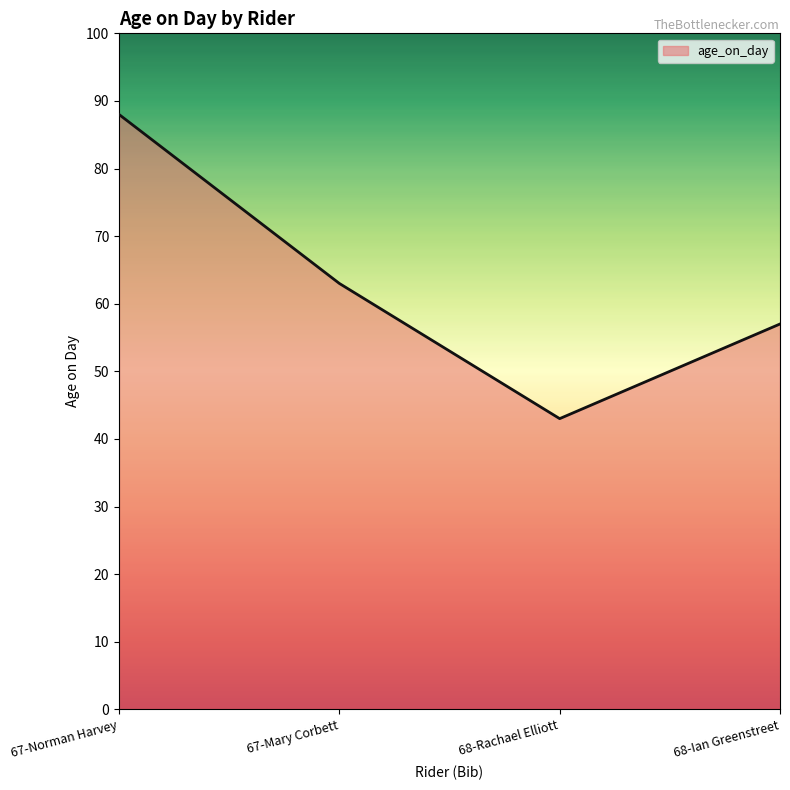

What is the minimum value shown in the chart?

43